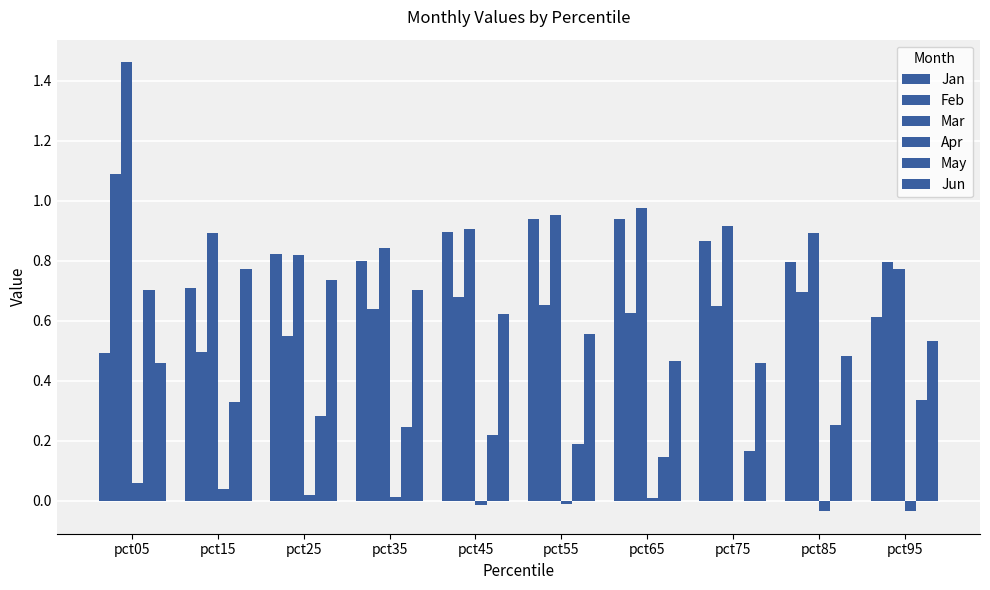

What is the difference between the second highest and second lowest values in the Jan series?

0.3